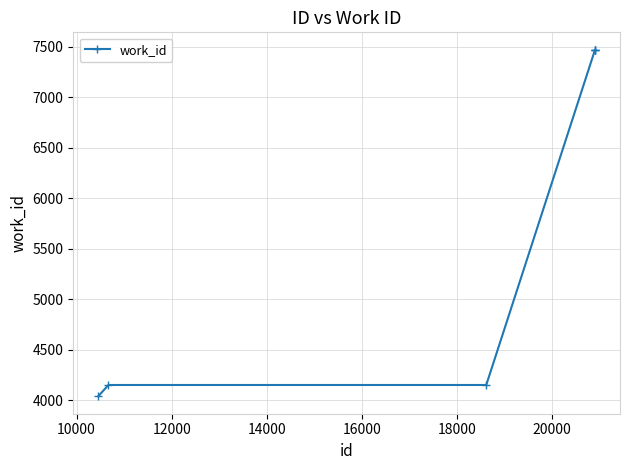

What is the maximum value shown in the chart?

7473